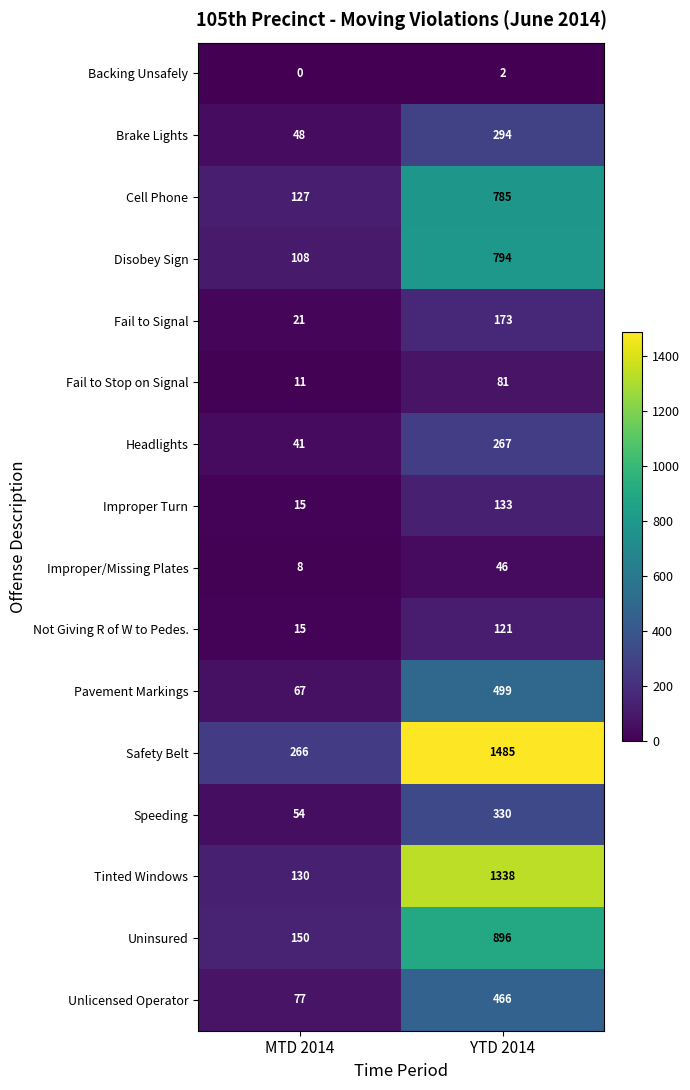

Count the number of categories in the chart.

2